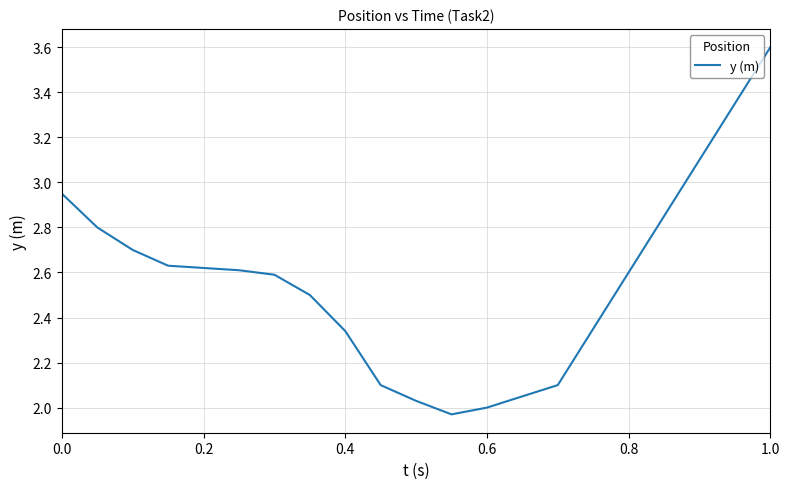

What is the greatest value displayed?

3.6